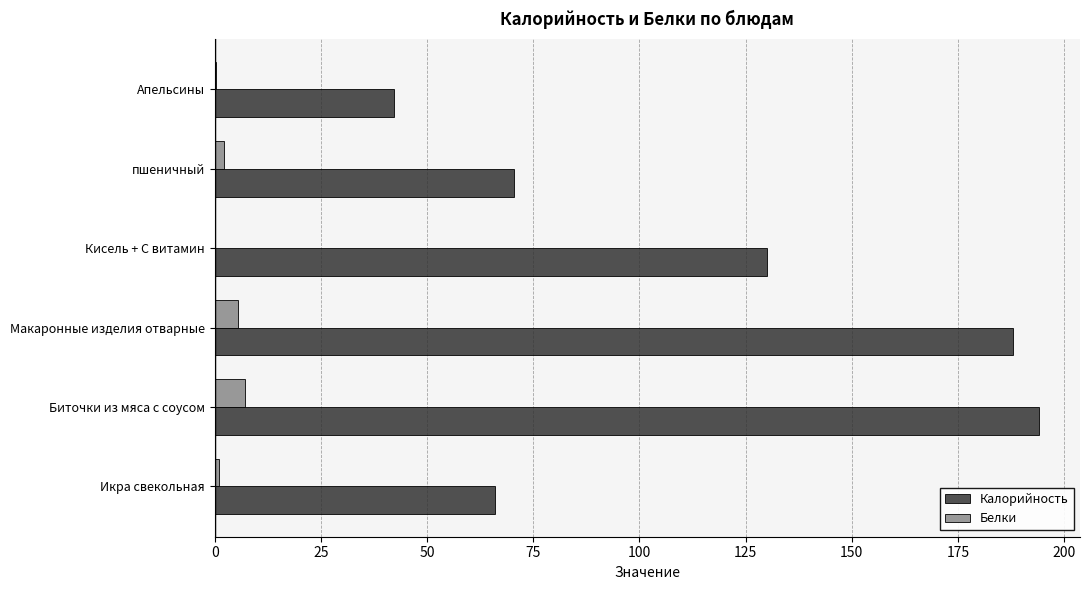

Which category has the highest value across all series?

Биточки из мяса с соусом